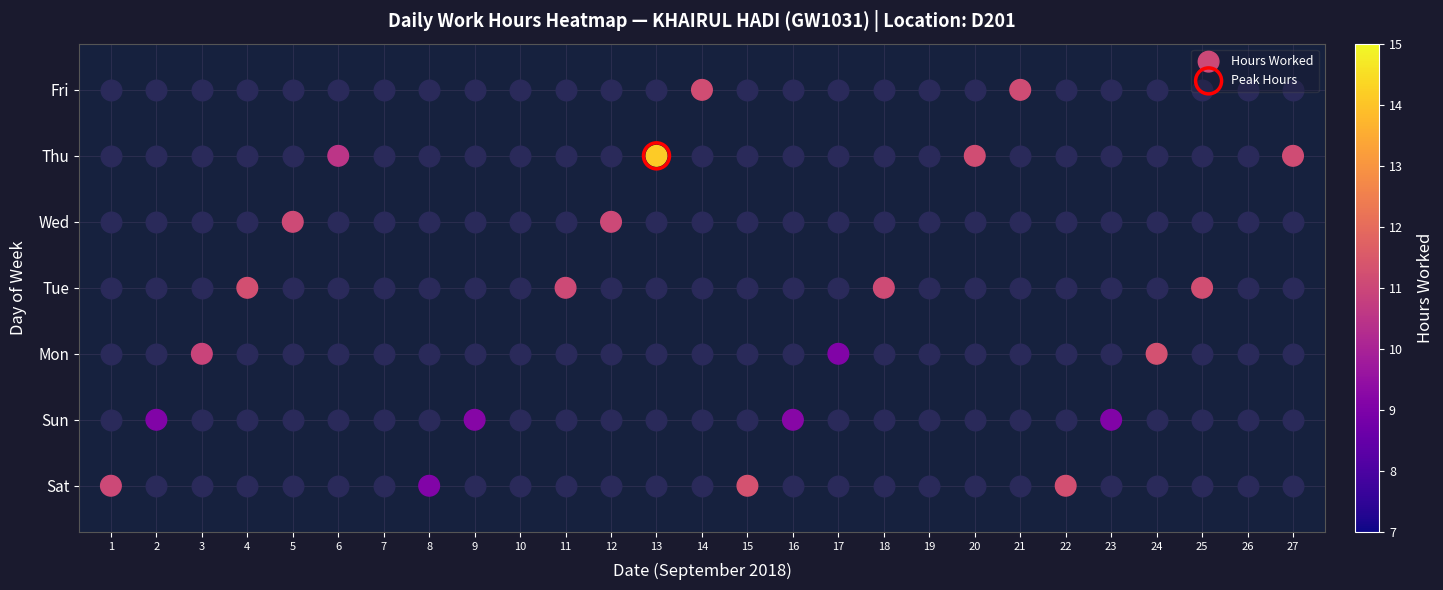

How many distinct data groups are displayed?

1